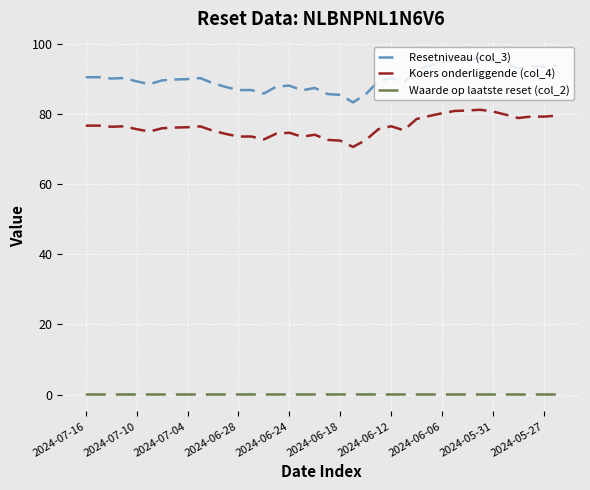

Which series has the widest spread of values?

Resetniveau (col_3)